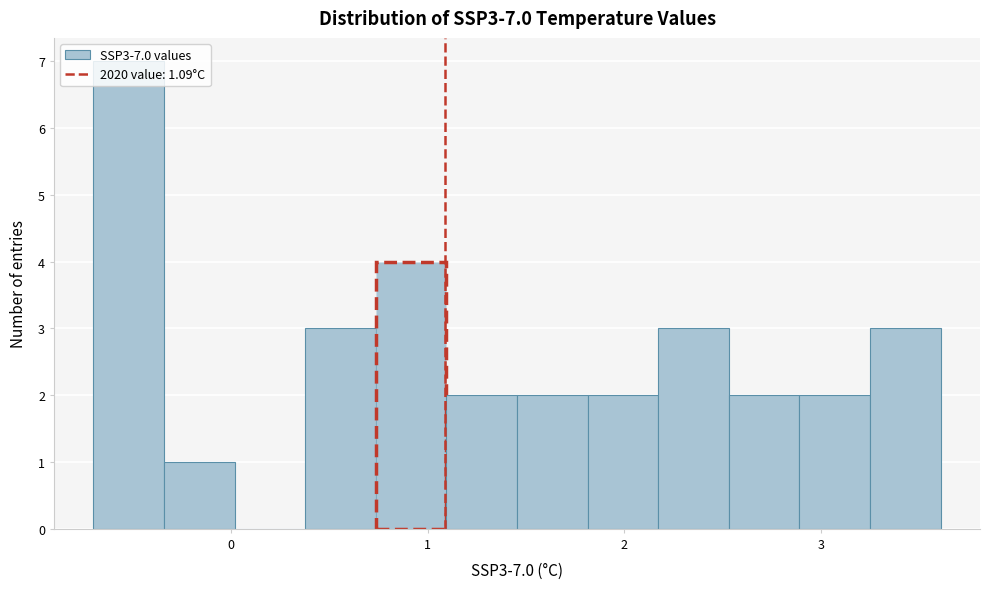

Read against the x-axis, roughly where is the centre of the tallest bar?

-0.5